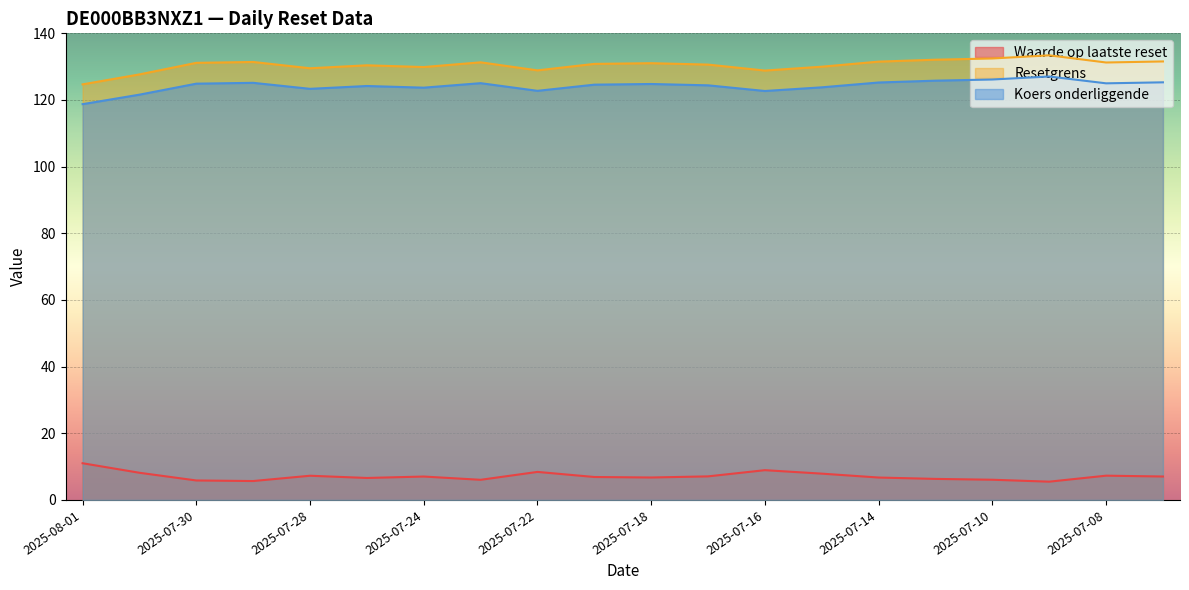

Which category has the lowest value across all series?

2025-07-09